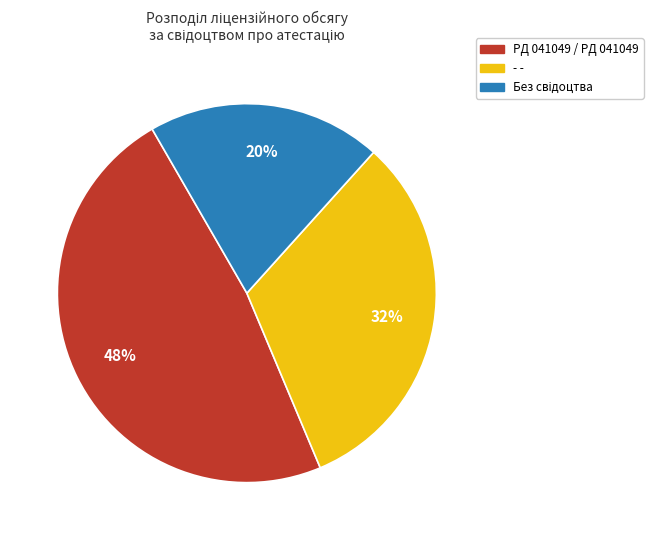

To the nearest percent, what is the difference between the largest and smallest slice percentages?

28%